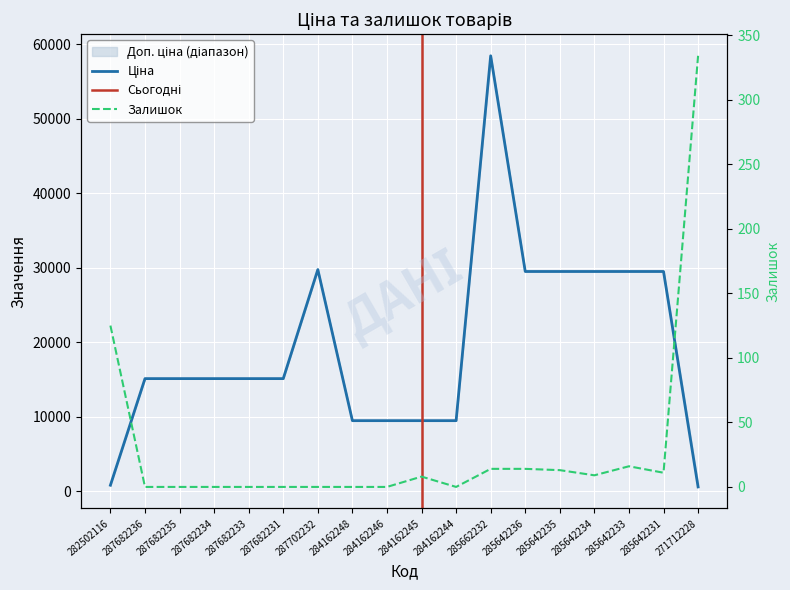

At which label is Ціна closest to 29508?

285642236